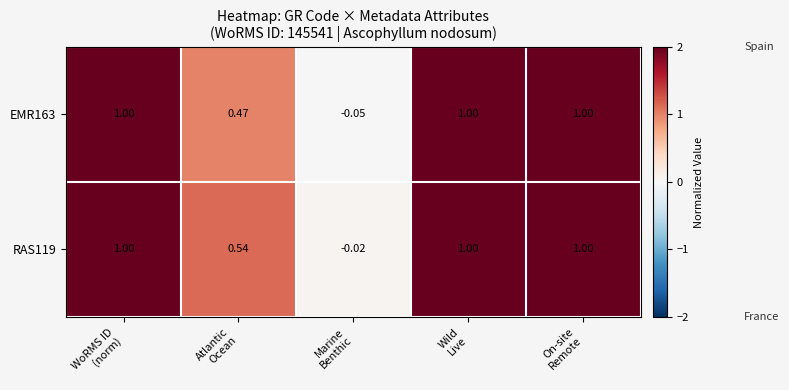

What is the total value across all series at WoRMS ID
(norm)?

2.0